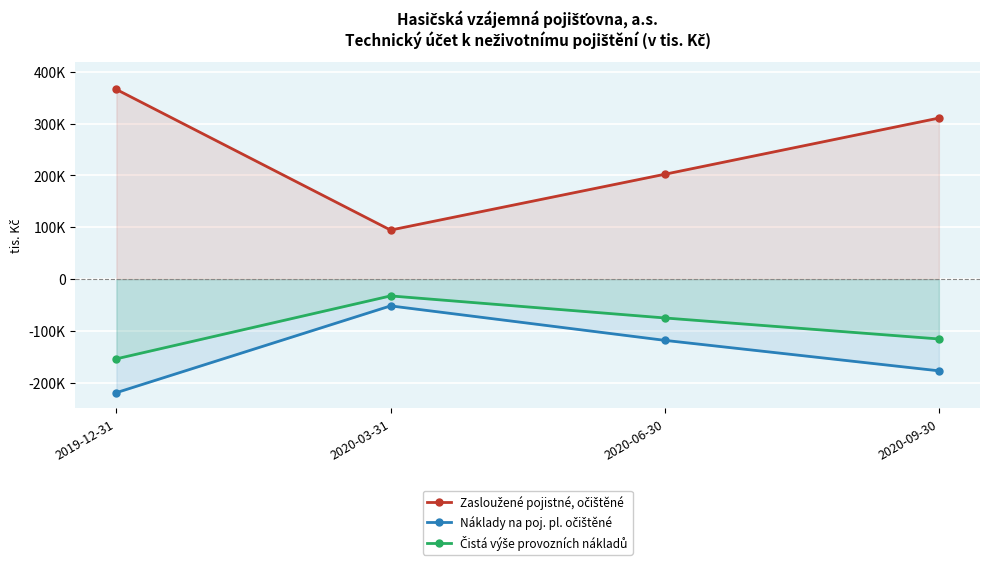

Reading left to right, transcribe all the data shown in this chart.

Zasloužené pojistné, očištěné: 2019-12-31=366161	2020-03-31=94533	2020-06-30=202345	2020-09-30=310860
Náklady na poj. pl. očištěné: 2019-12-31=-219467	2020-03-31=-51894	2020-06-30=-118450	2020-09-30=-177310
Čistá výše provozních nákladů: 2019-12-31=-154152	2020-03-31=-32615	2020-06-30=-75194	2020-09-30=-115764